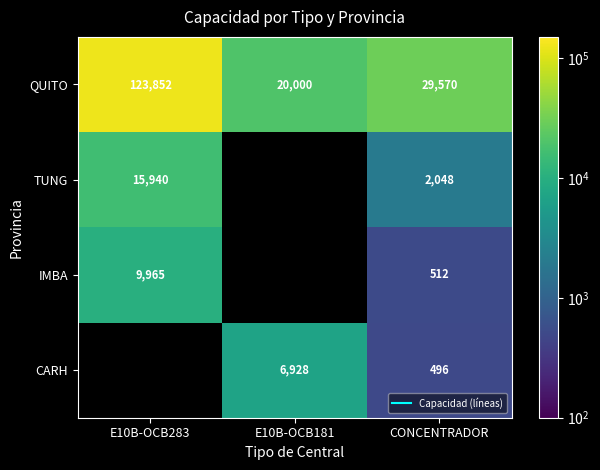

What is the highest value of the TUNG series?

15940.0